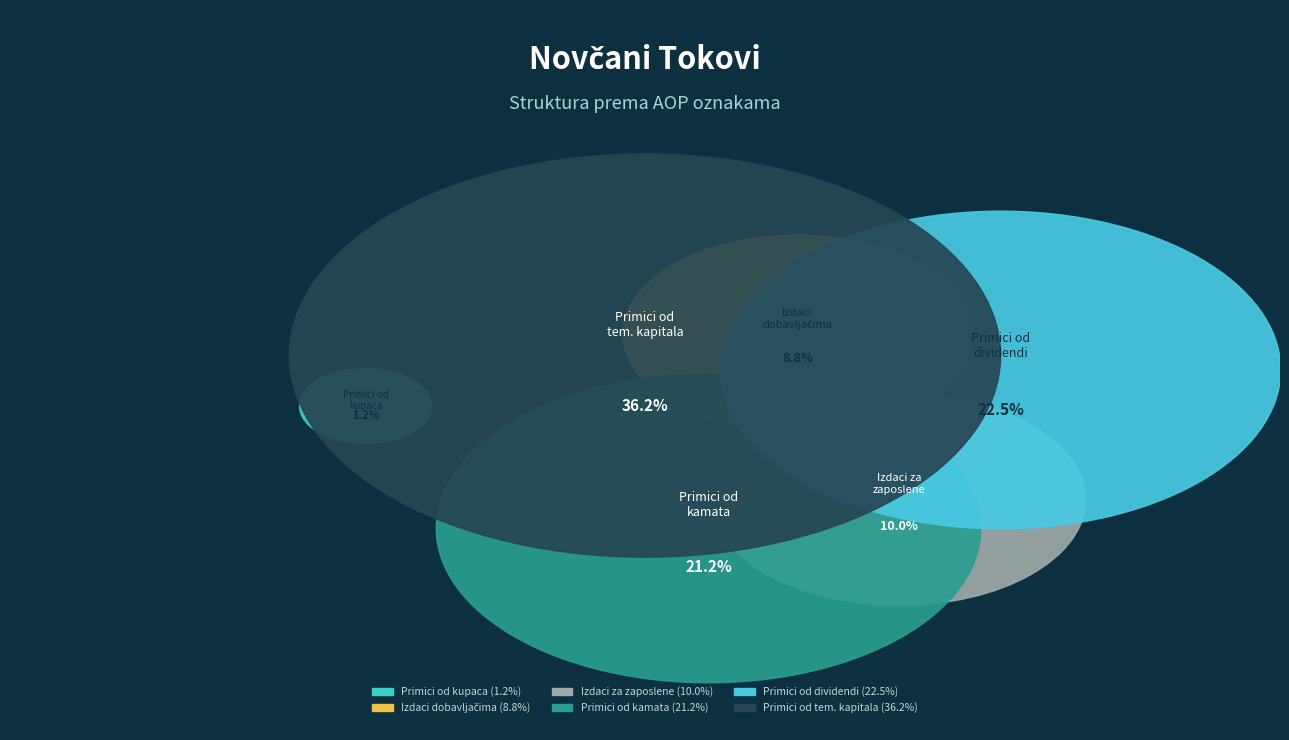

Which category has the smallest portion of the pie?

Novčani primici od kupaca